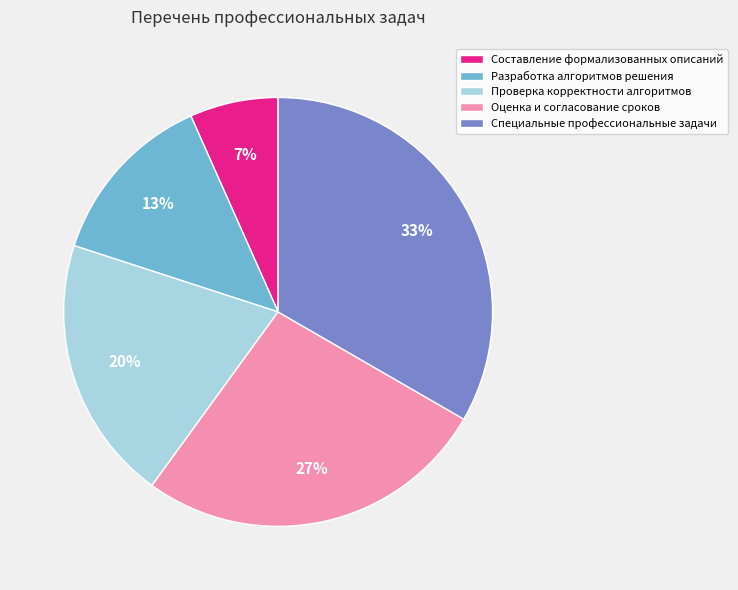

Which has a higher value, Специальные профессиональные задачи or Разработка алгоритмов решения?

Специальные профессиональные задачи